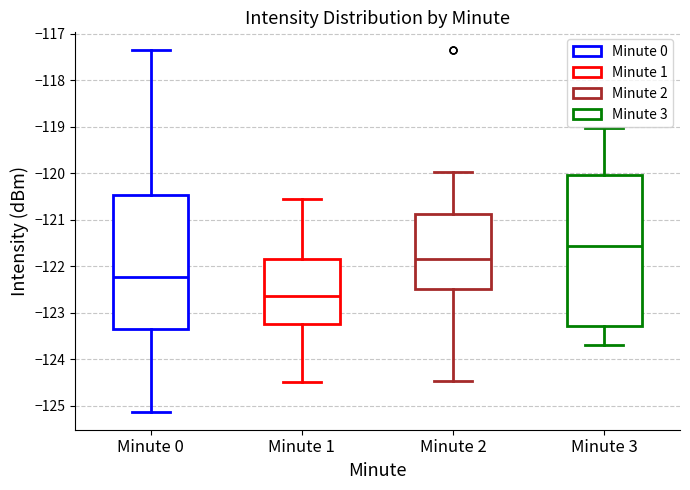

Reading left to right, transcribe this box plot: for each box, give where its median line is, the range the box spans, and where its two whiskers end, as read against the y-axis. The values are not printed on the chart, so give them approximately, as read against the axis.

Minute 0: median -122.2, box -123.4 to -120.5, whiskers -125.1 to -117.4
Minute 1: median -122.6, box -123.2 to -121.8, whiskers -124.5 to -120.6
Minute 2: median -121.8, box -122.5 to -120.9, whiskers -124.5 to -120.0
Minute 3: median -121.6, box -123.3 to -120.0, whiskers -123.7 to -119.0